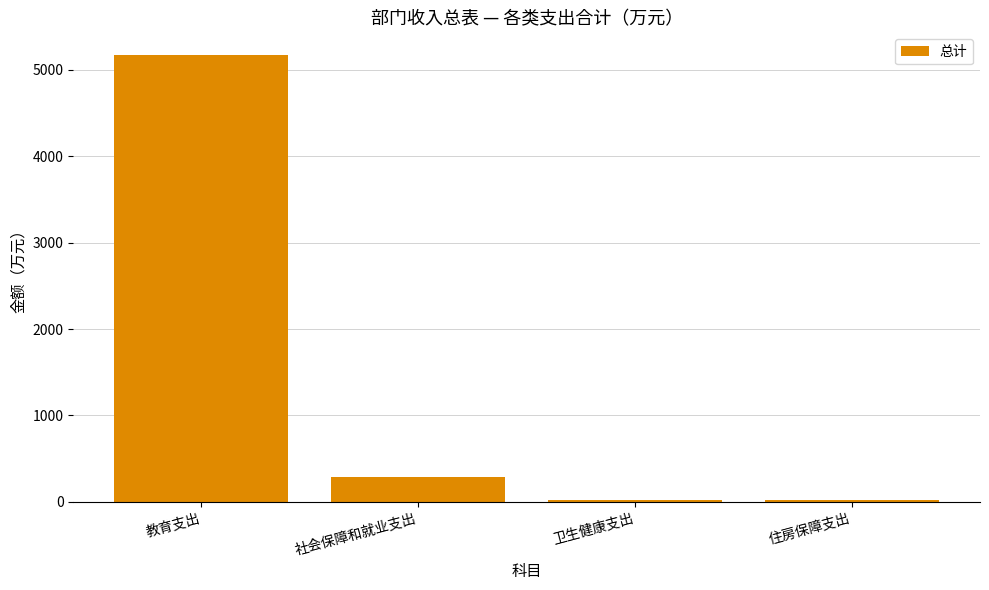

What is the greatest value displayed?

5175.8